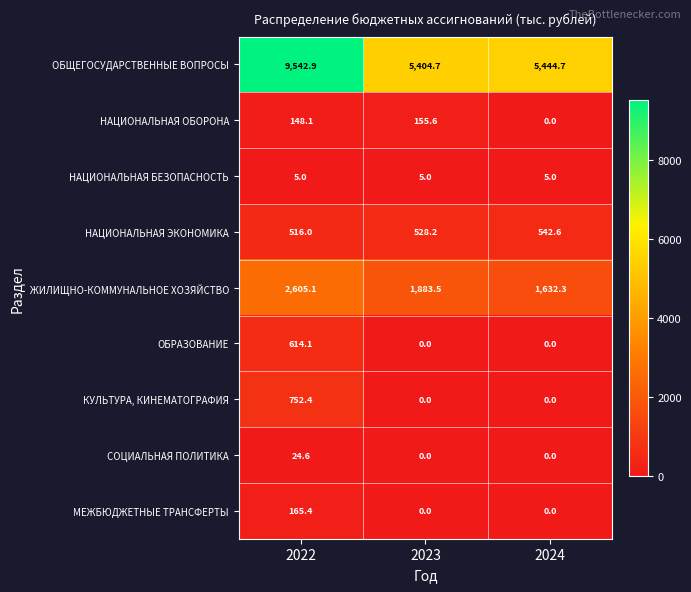

What is the maximum value shown in the chart?

9542.9